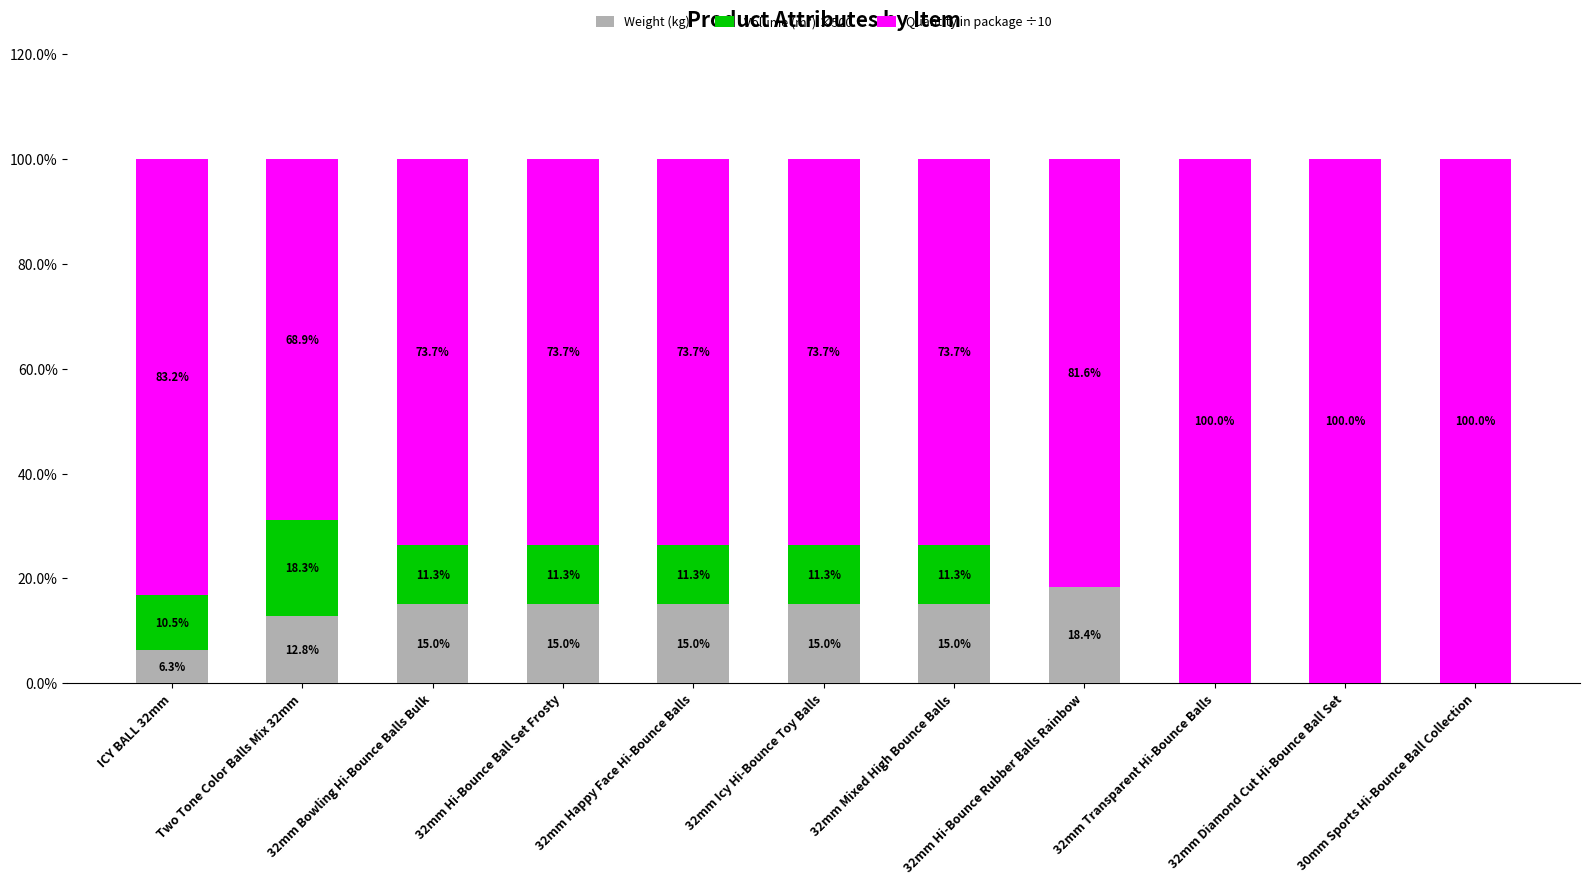

What is the total value across all series at 32mm Hi-Bounce Rubber Balls Rainbow?

100.0